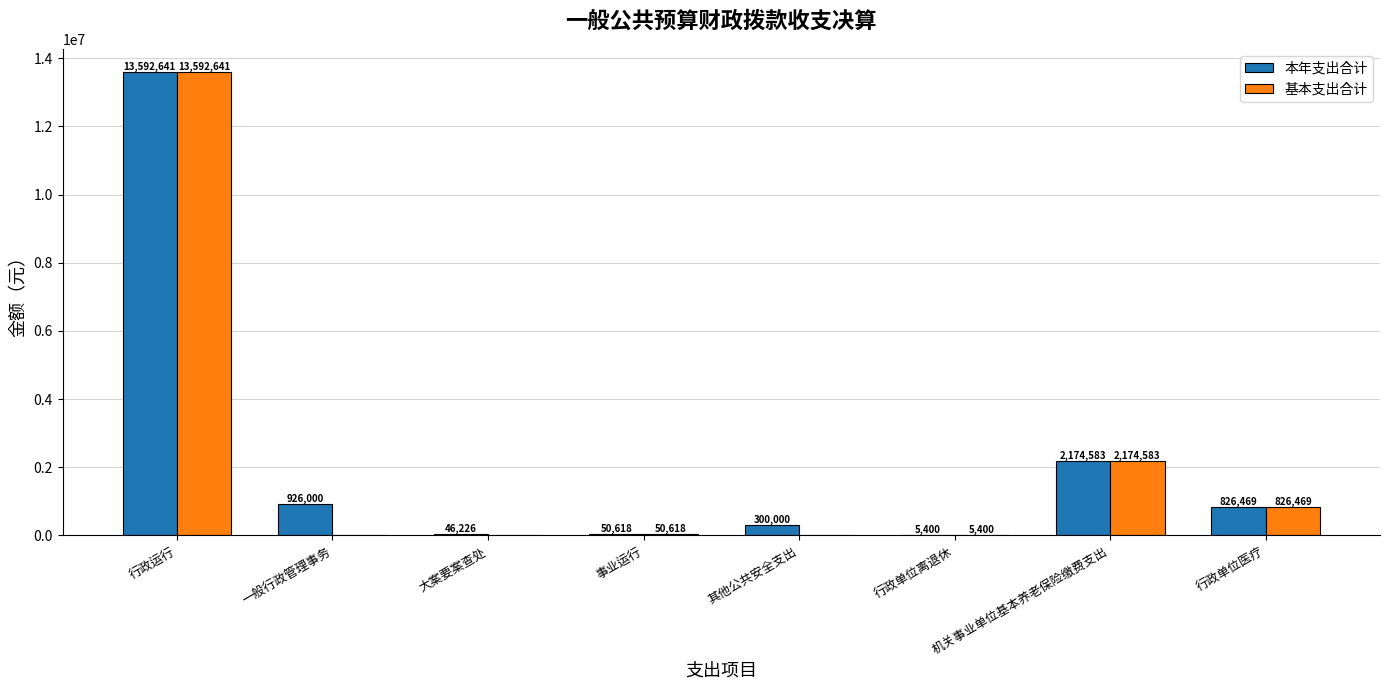

Which series has the largest total across all categories?

本年支出合计